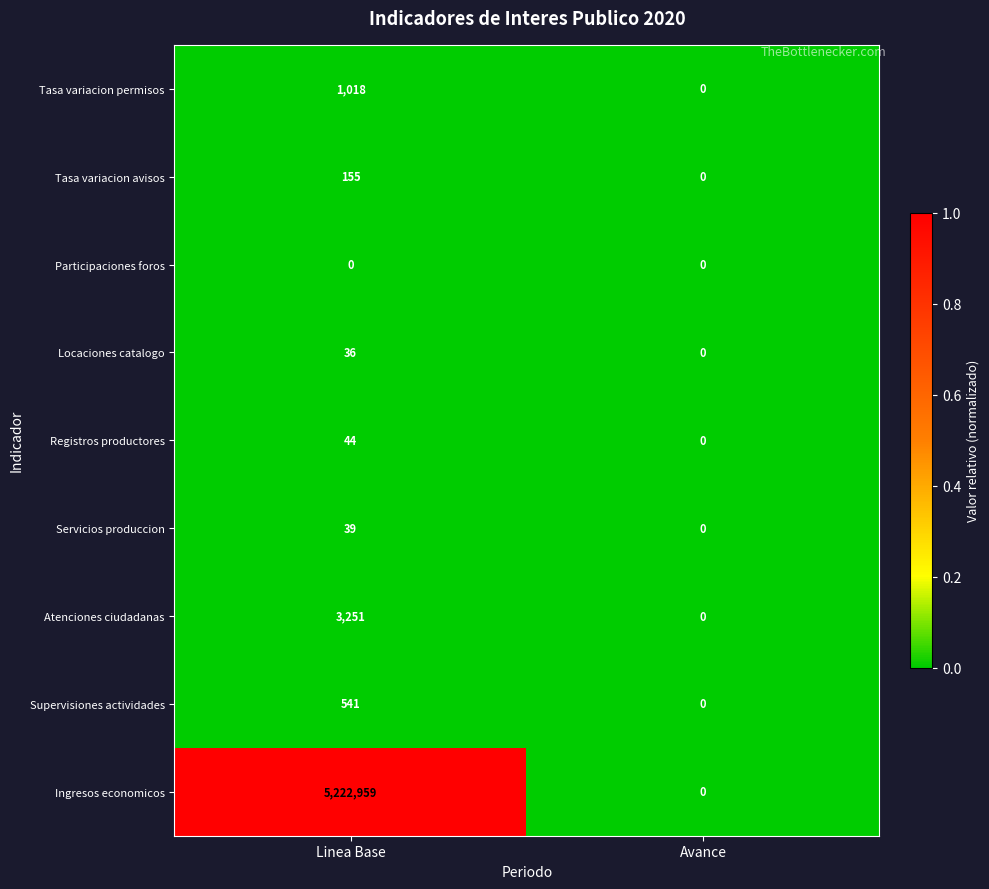

Is it true that Registros productores equals 30 at Linea Base?

False